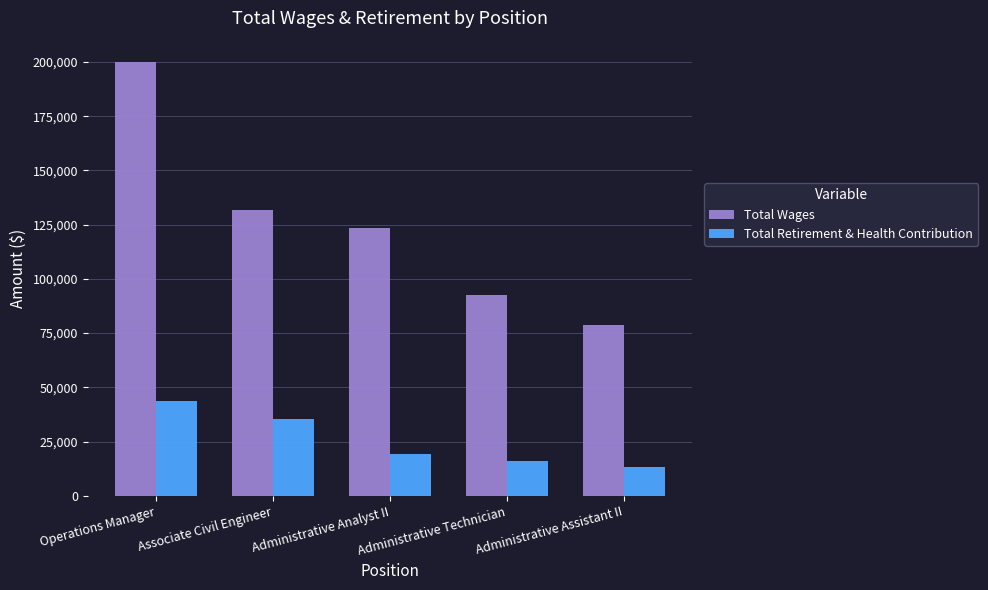

What is the difference between the maximum and second lowest values in the Total Retirement & Health Contribution series?

27806